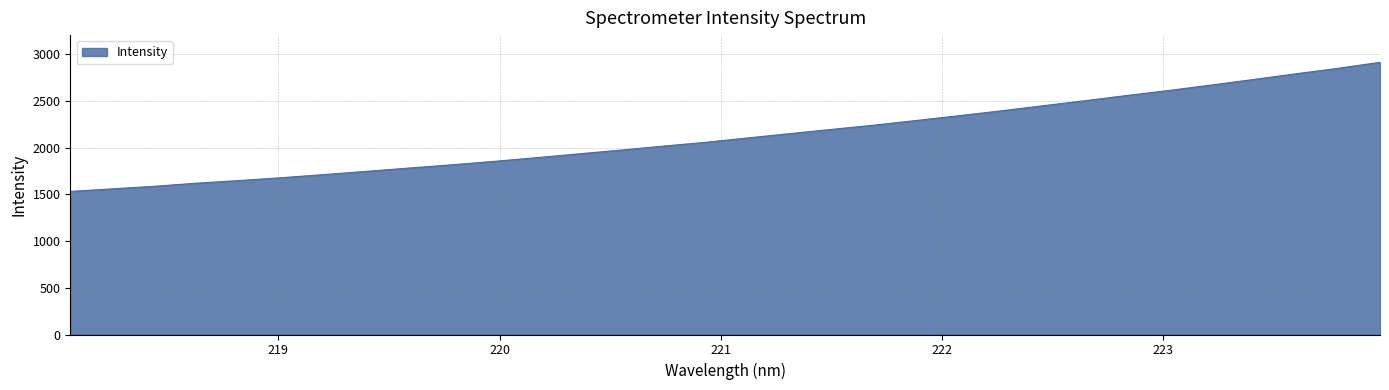

What is the minimum value shown in the chart?

1530.8